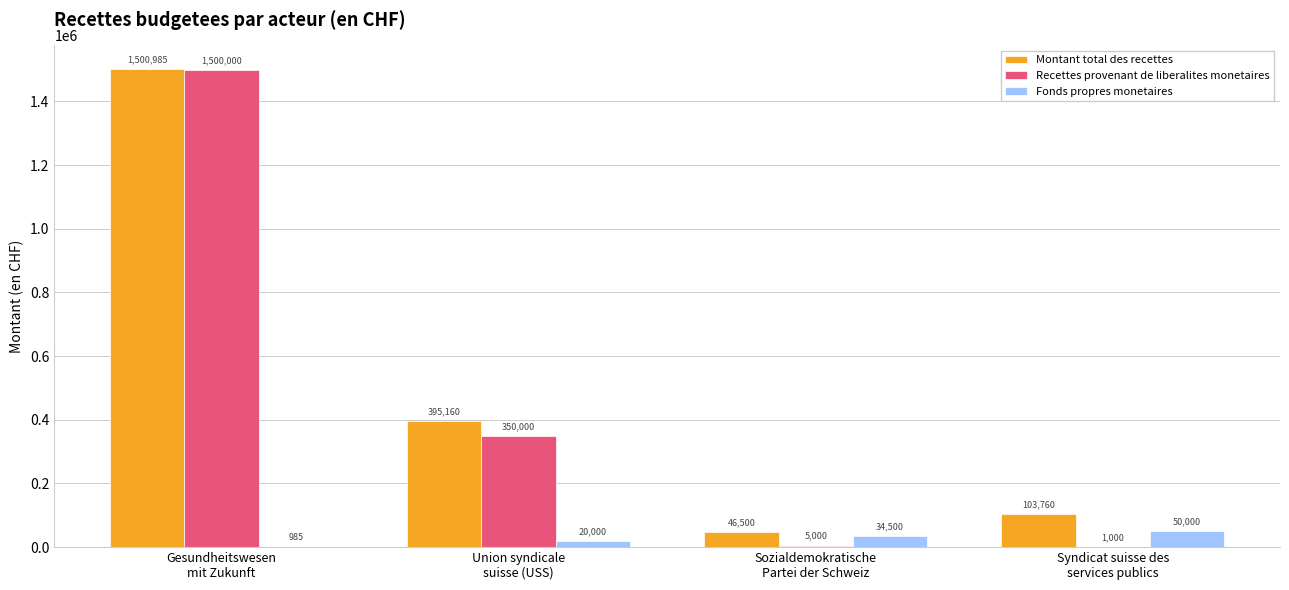

How many Fonds propres monetaires values are between 20000 and 50000?

3